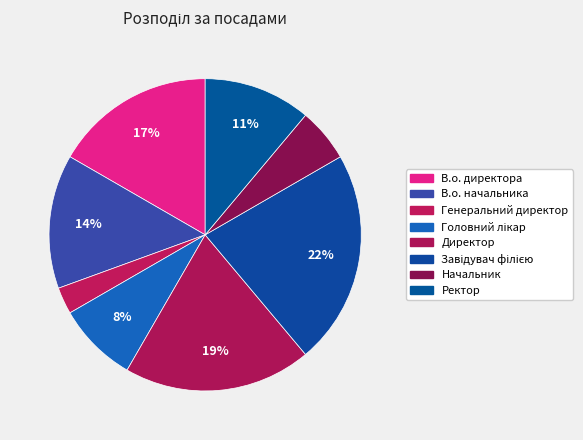

How many segments does this pie chart have?

8